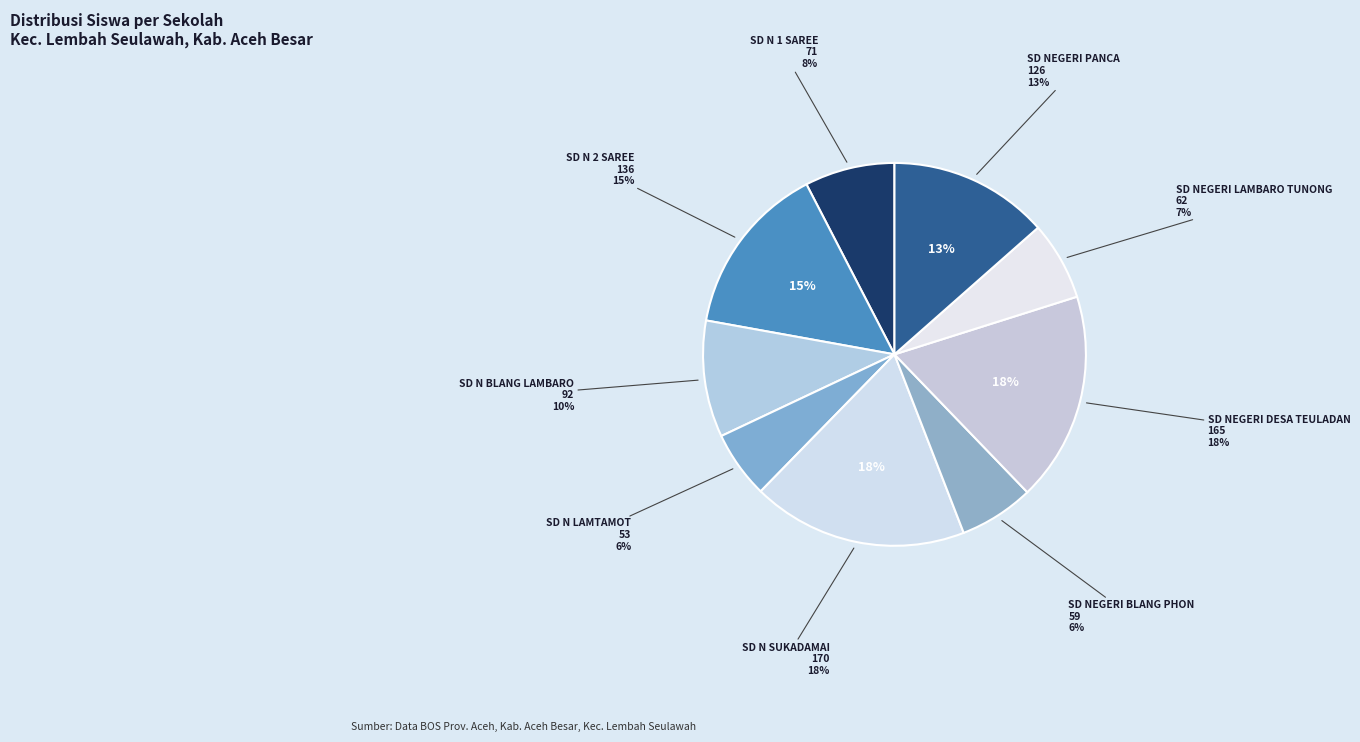

What is the change in value from SD N SUKADAMAI to SD NEGERI DESA TEULADAN?

-5